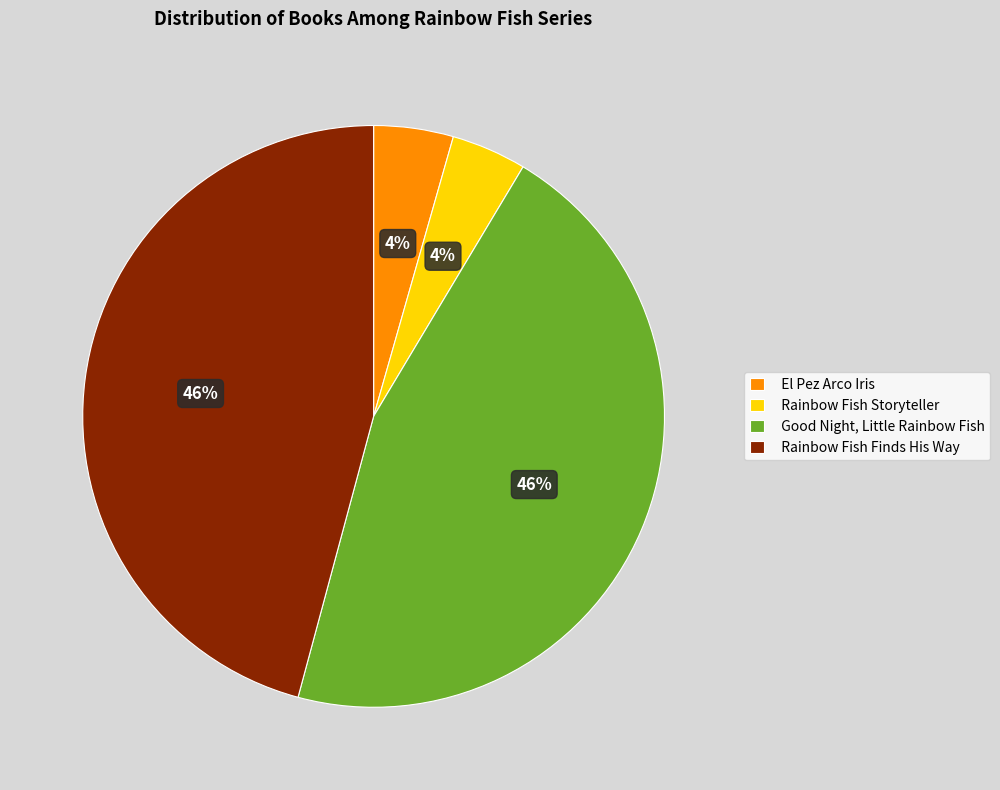

To the nearest percent, what percentage of the pie is Rainbow Fish Storyteller?

4%